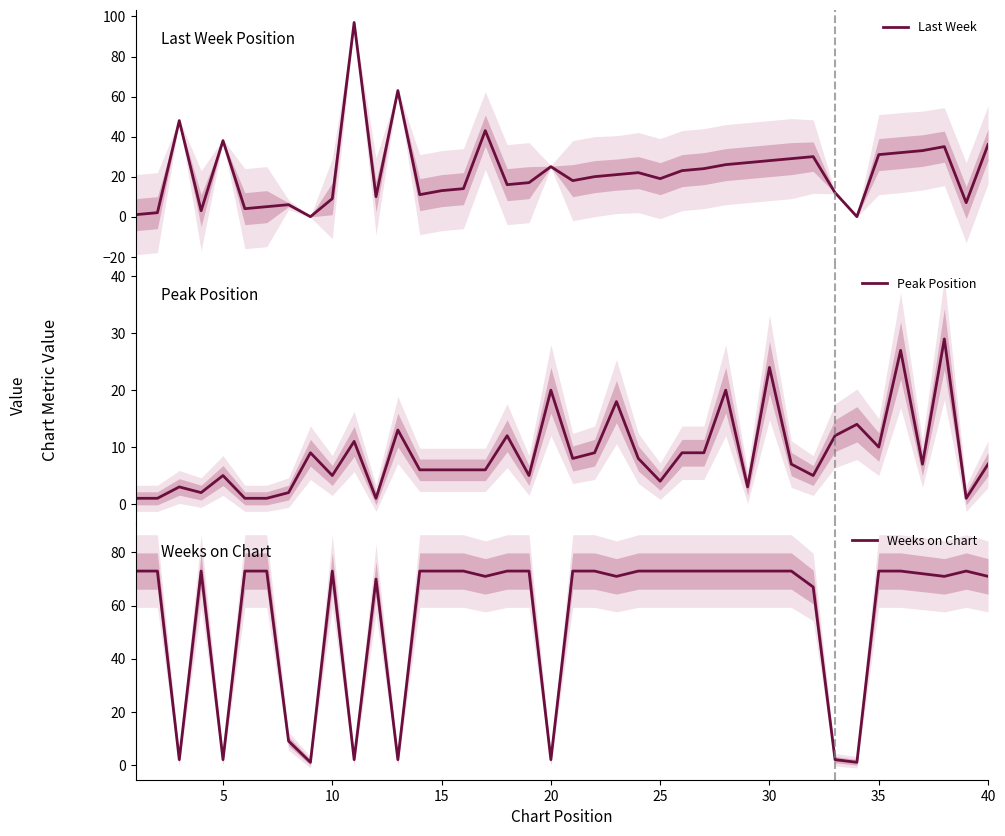

Does the chart display data point markers on the line(s)?

No